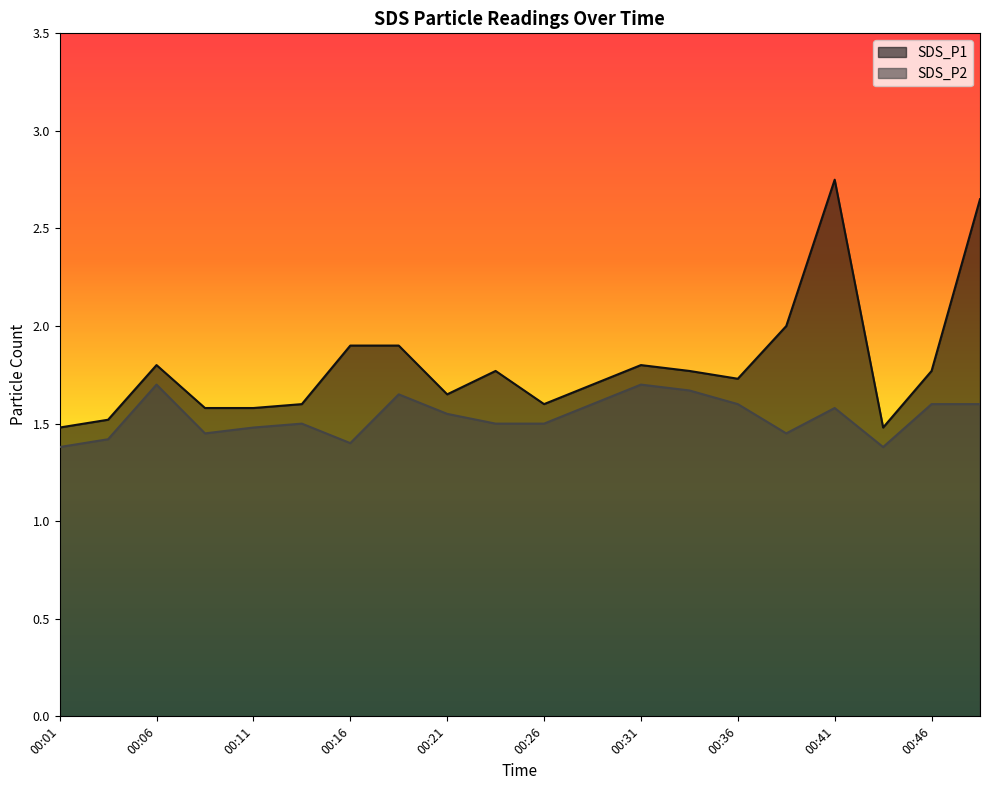

What are all the series names shown in the legend?

SDS_P1, SDS_P2